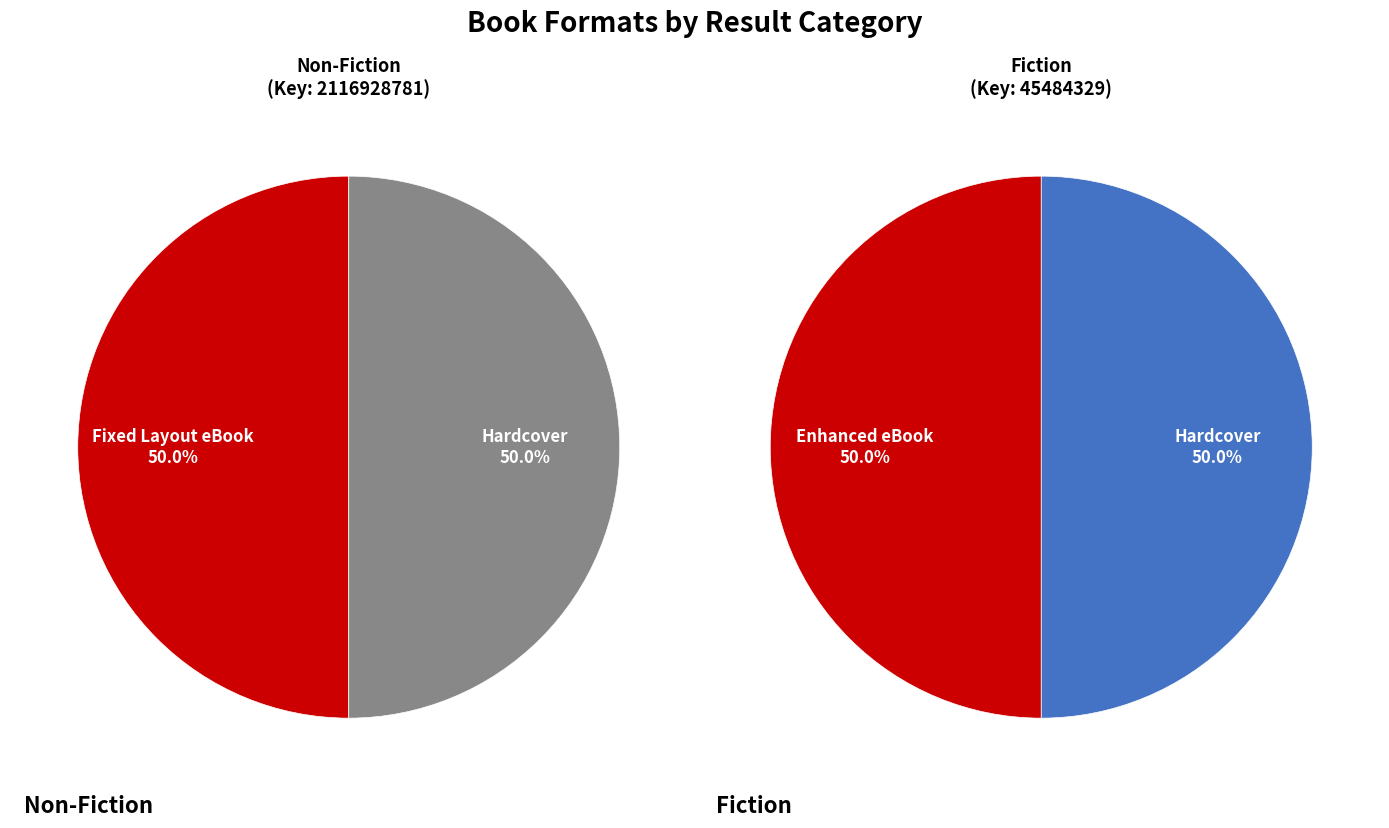

Which category has the biggest portion of the pie?

Fixed Layout eBook